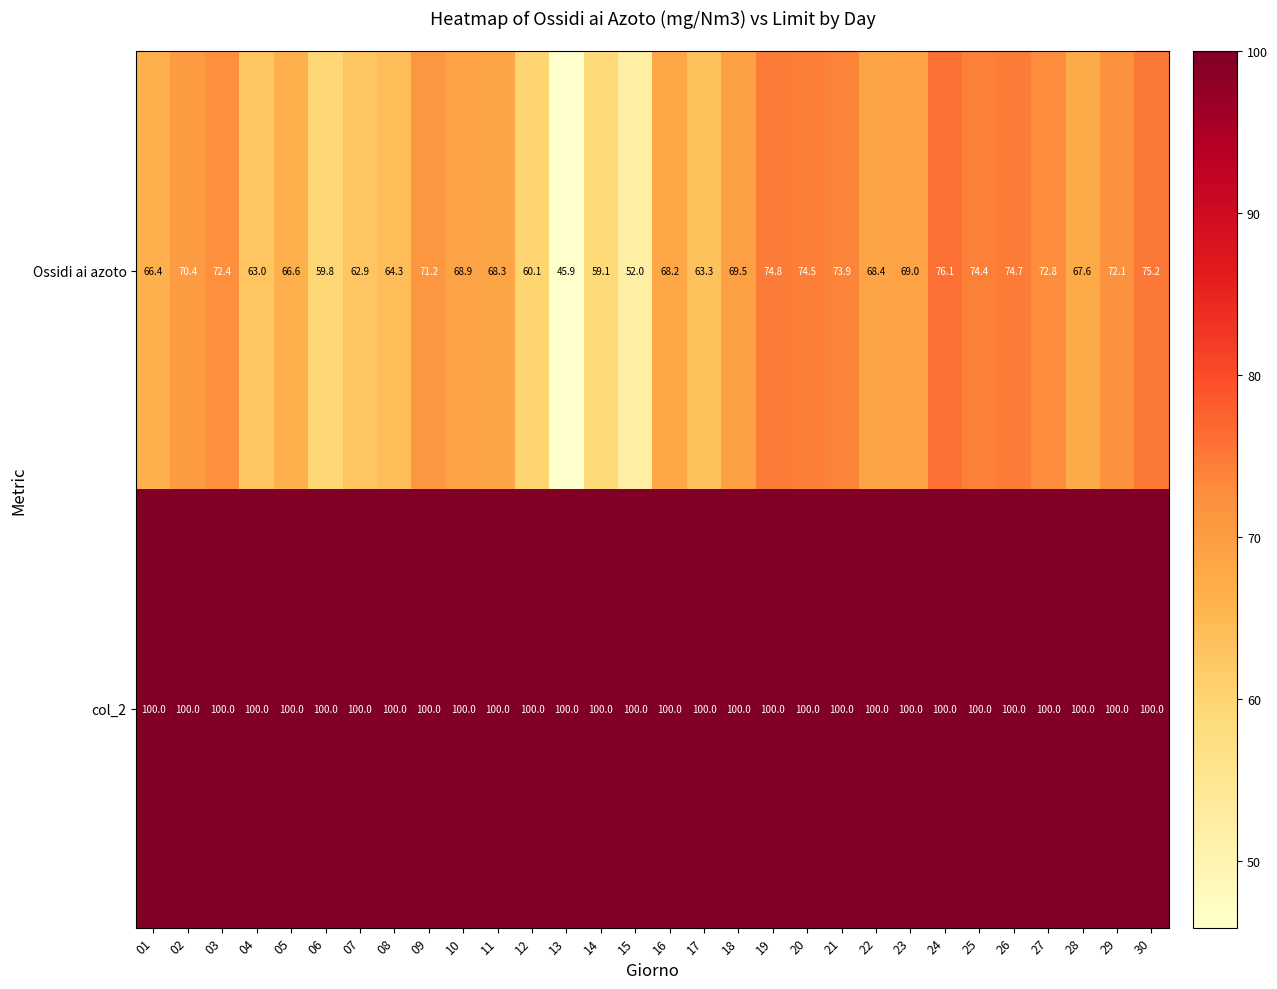

What is the total value across all series at 30?

175.2